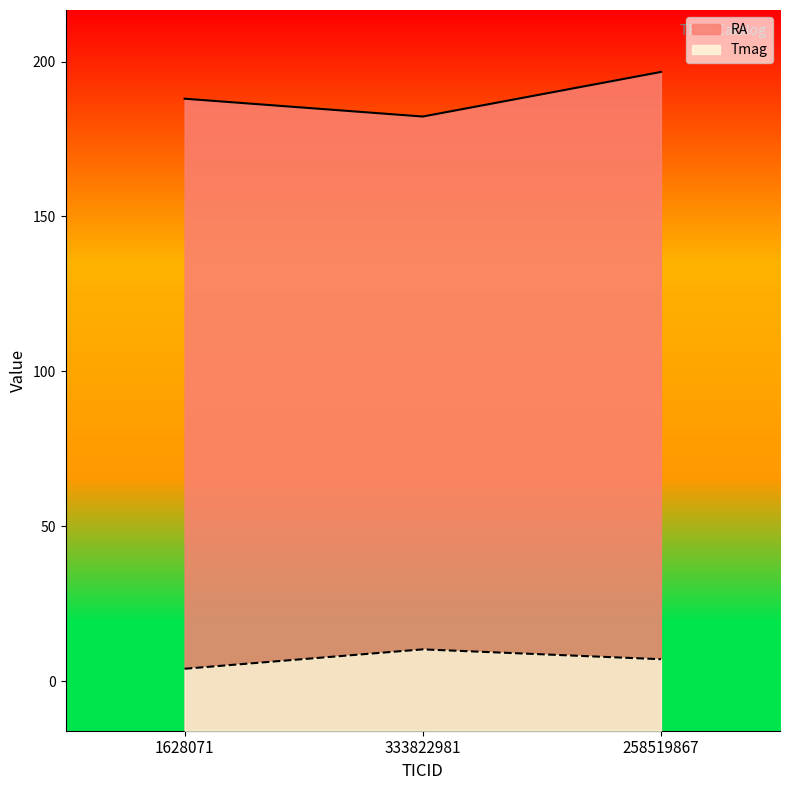

The value of Tmag at 258519867 is 7.1. True or false?

True